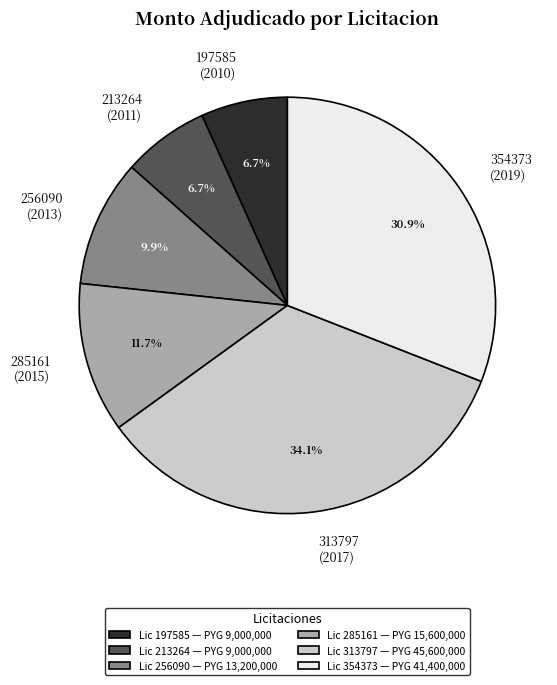

Combined, do 256090 (2013) and 285161 (2015) account for over 50%?

No